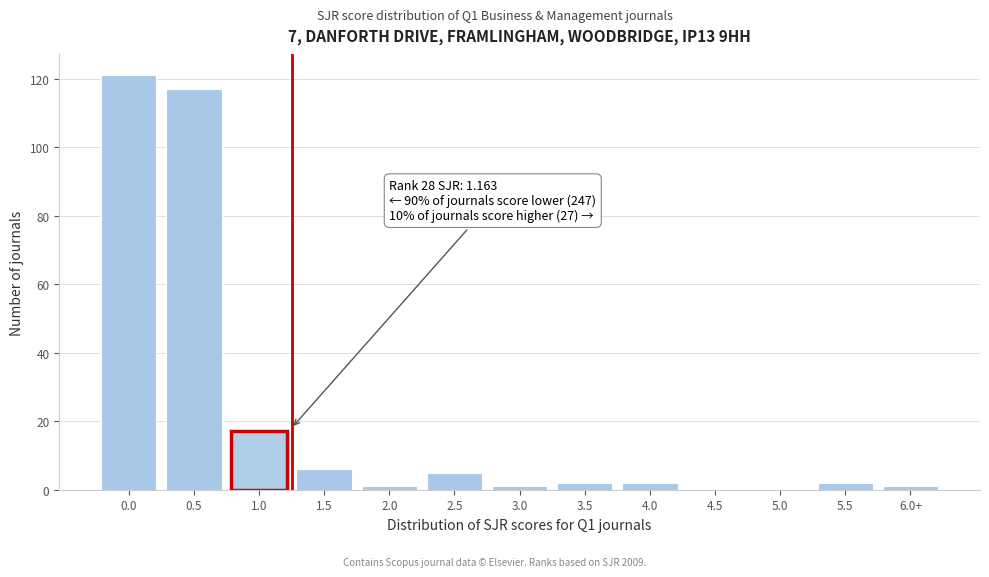

Reading left to right, list all the values displayed in this chart.

0.0=121	0.5=117	1.0=17	1.5=6	2.0=1	2.5=5	3.0=1	3.5=2	4.0=2	4.5=0	5.0=0	5.5=2	6.0+=1